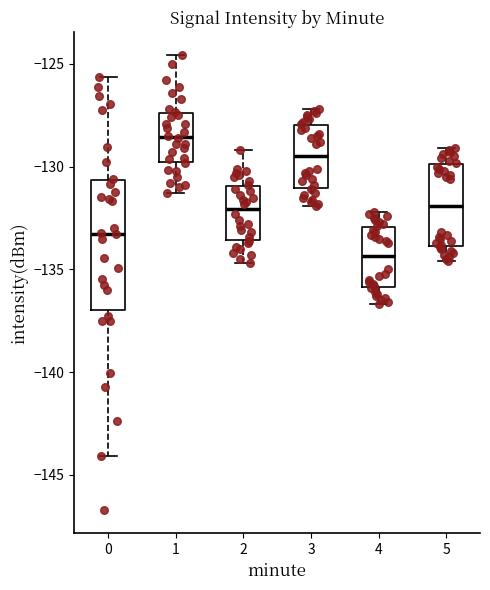

Which box is the tallest, from its lower edge to its upper edge?

0